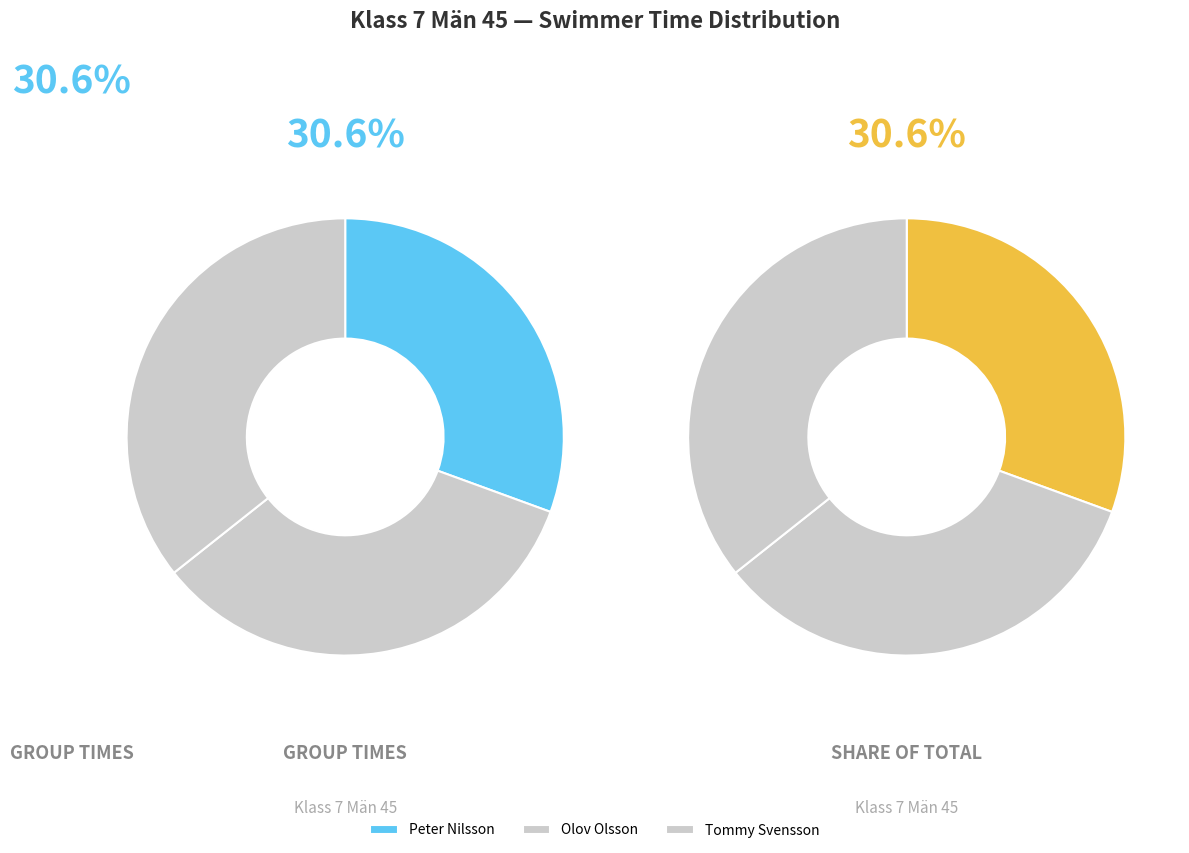

Does Tommy Svensson account for over 50% of the chart?

No